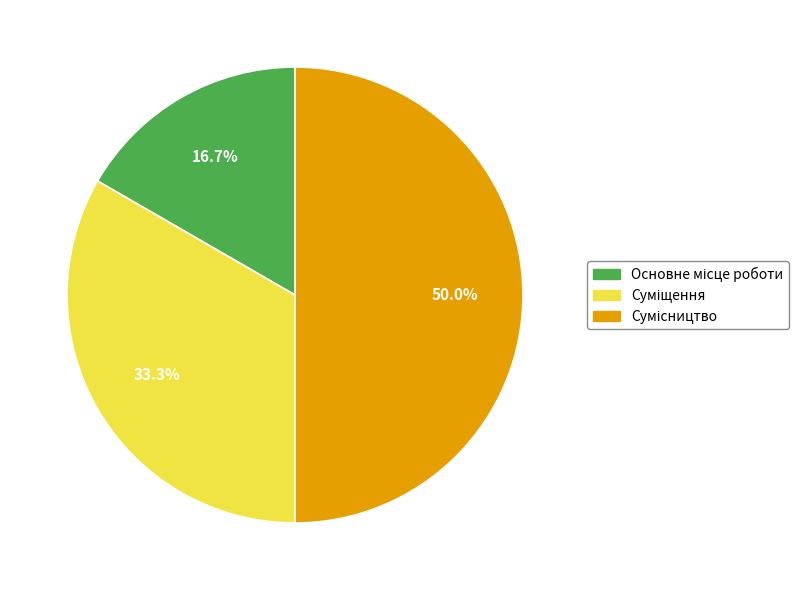

Count the number of slices in the pie.

3